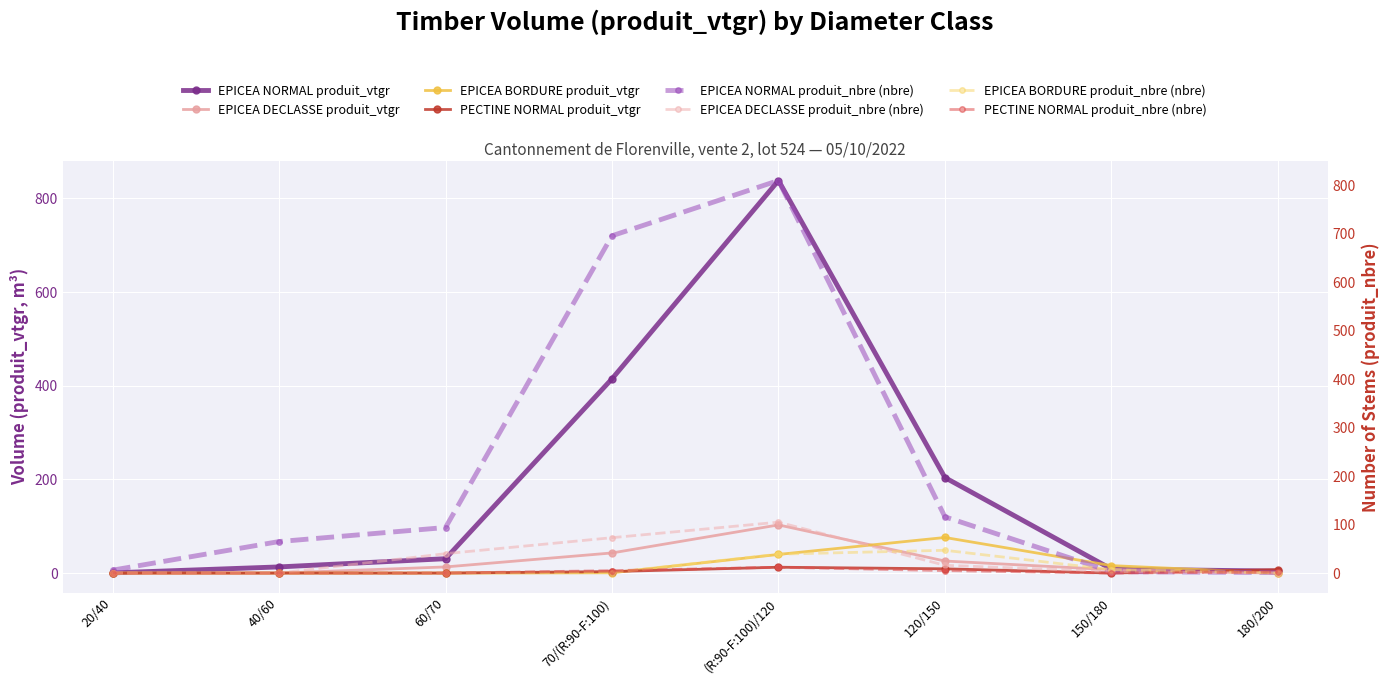

True or false: EPICEA DECLASSE produit_vtgr and EPICEA NORMAL produit_vtgr cross at least once.

False